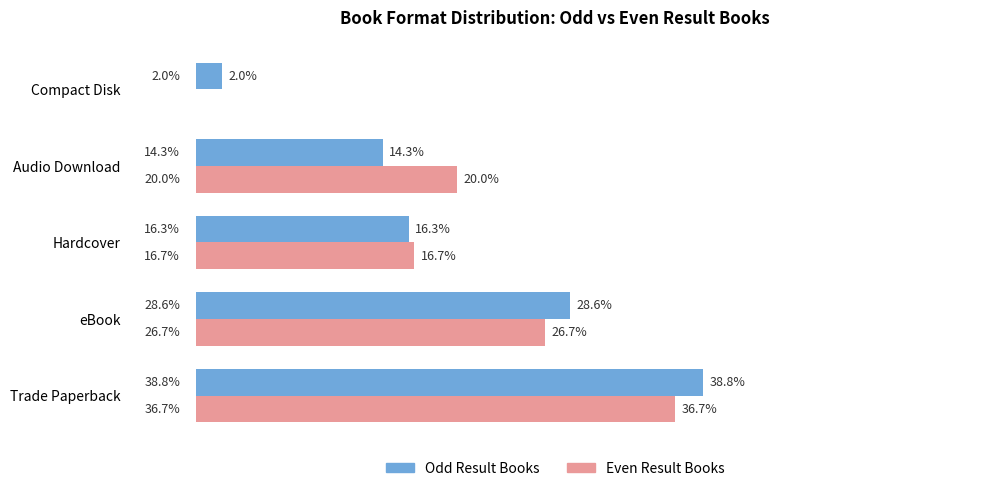

Is the value of Even Result Books at Compact Disk greater than the value of Odd Result Books at Trade Paperback?

No